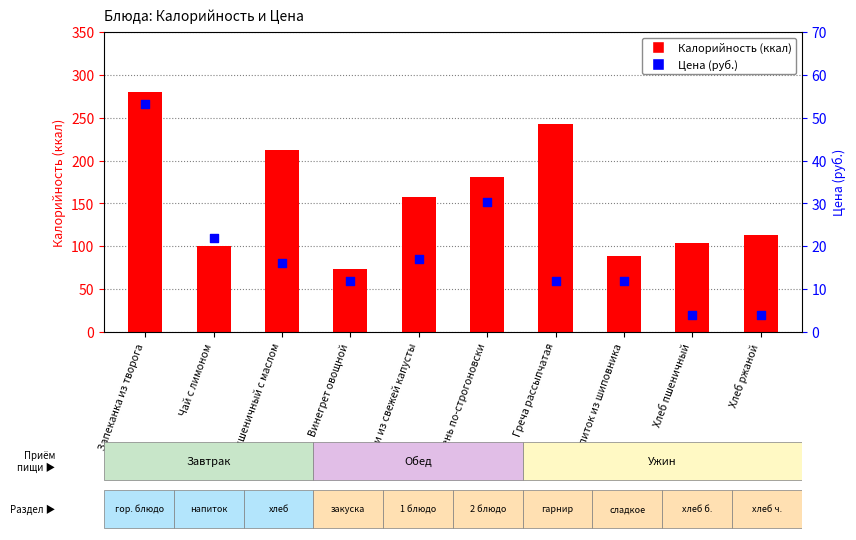

Which series contains the lowest Y value?

Цена